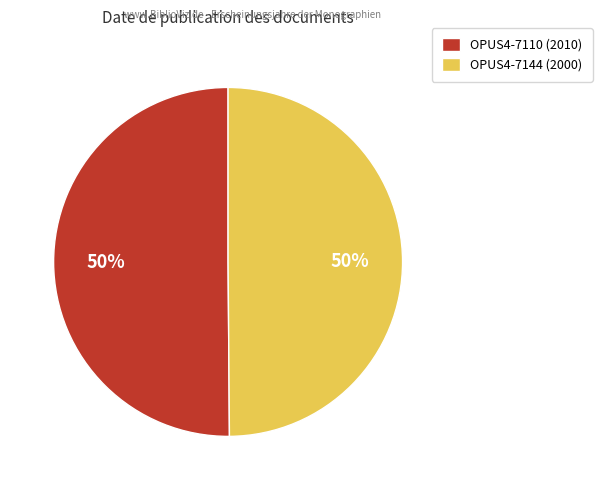

The OPUS4-7144 (2000) slice represents 35% of the pie. True or false?

False